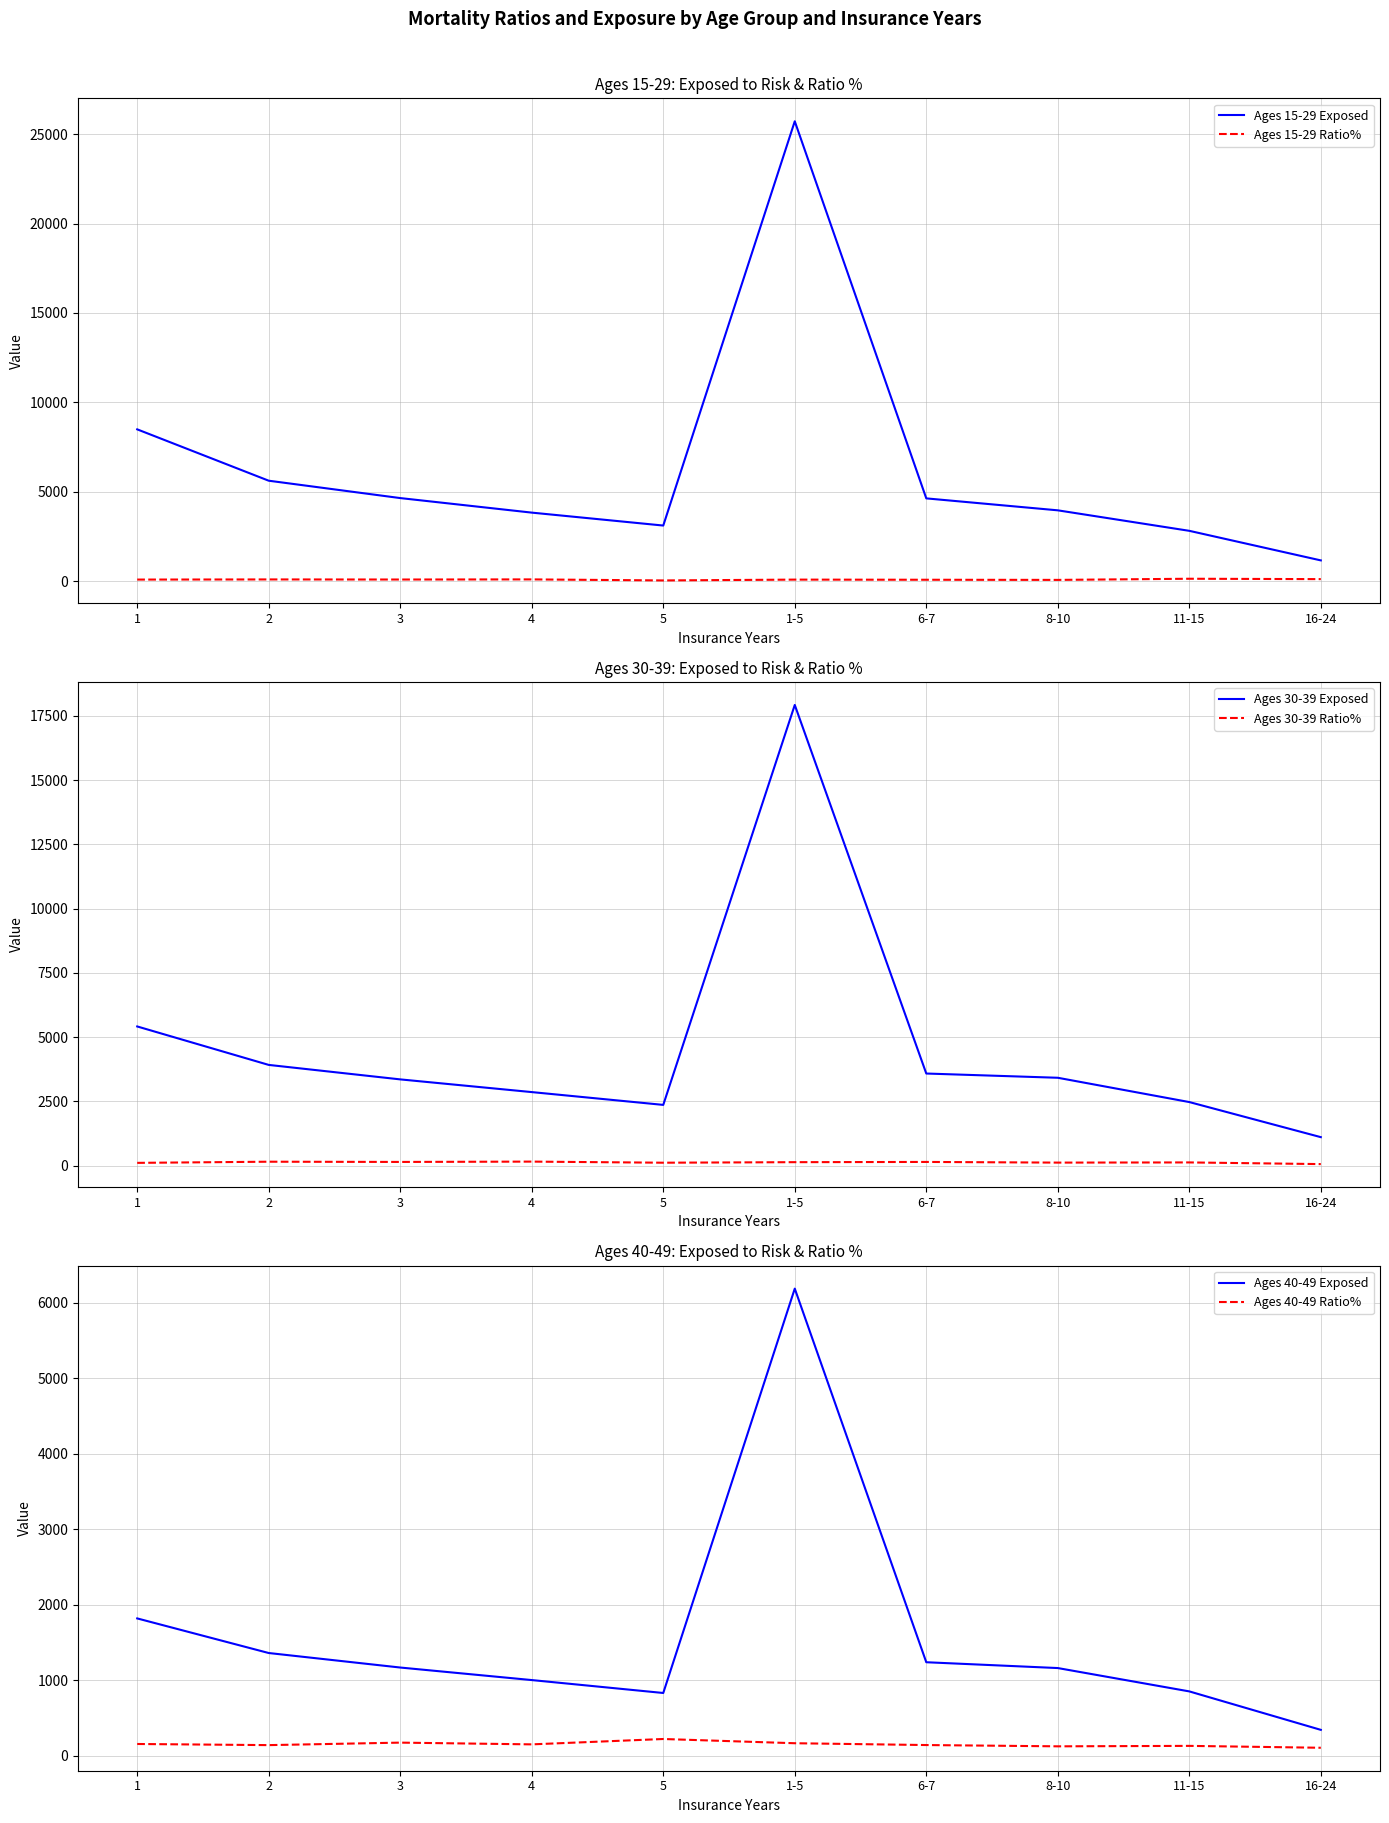

What is the spread (max minus min) of values at 6-7?

4549